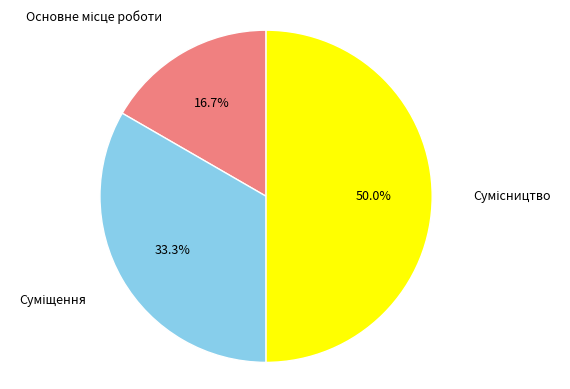

Rank the categories by value from lowest to highest.

Основне місце роботи, Суміщення, Сумісництво